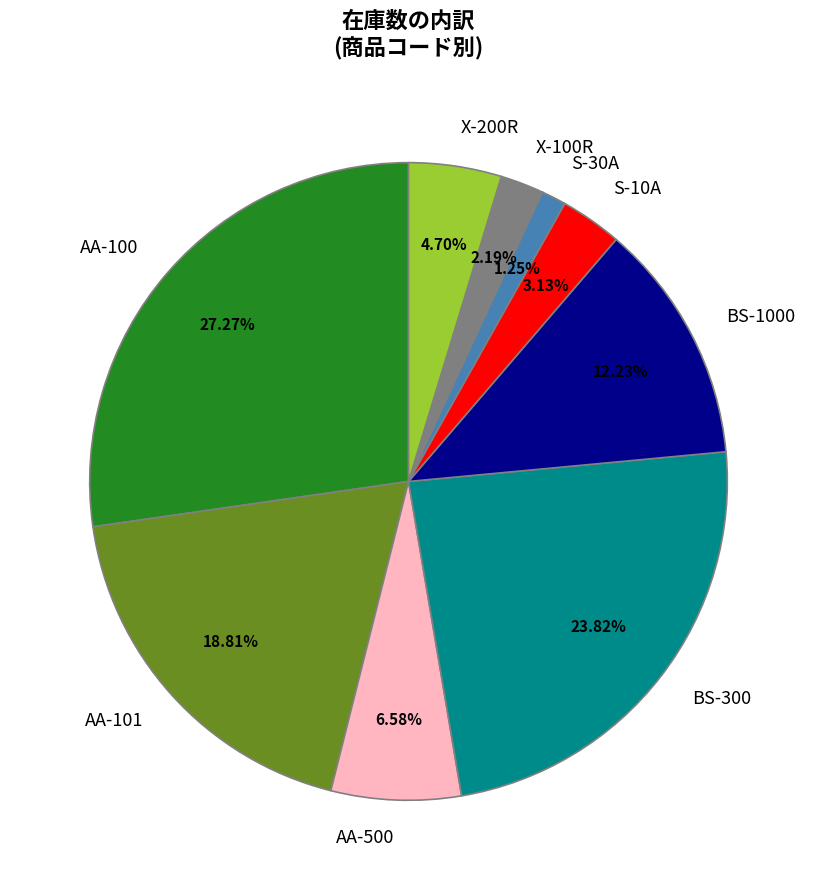

Which slice is the largest?

AA-100